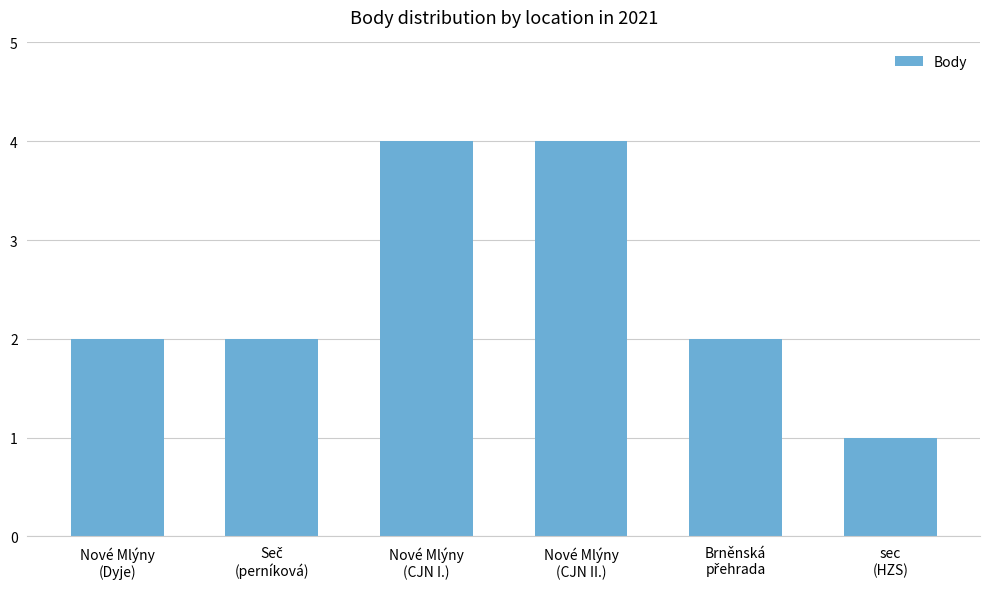

What is the maximum value shown in the chart?

4